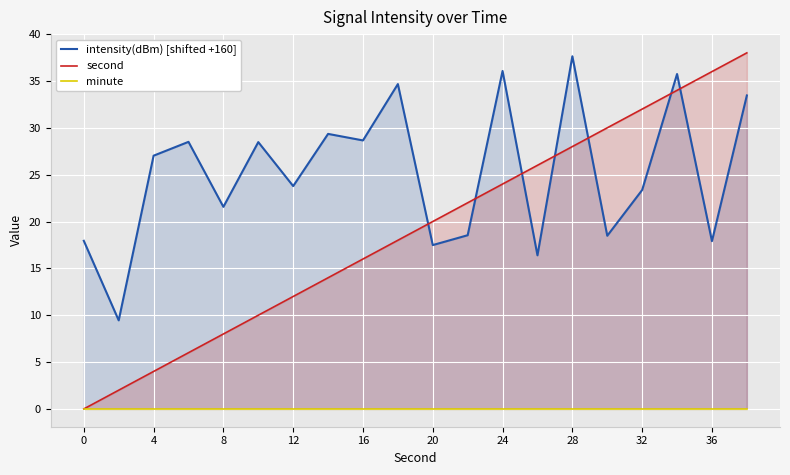

What is the highest value of the second series?

38